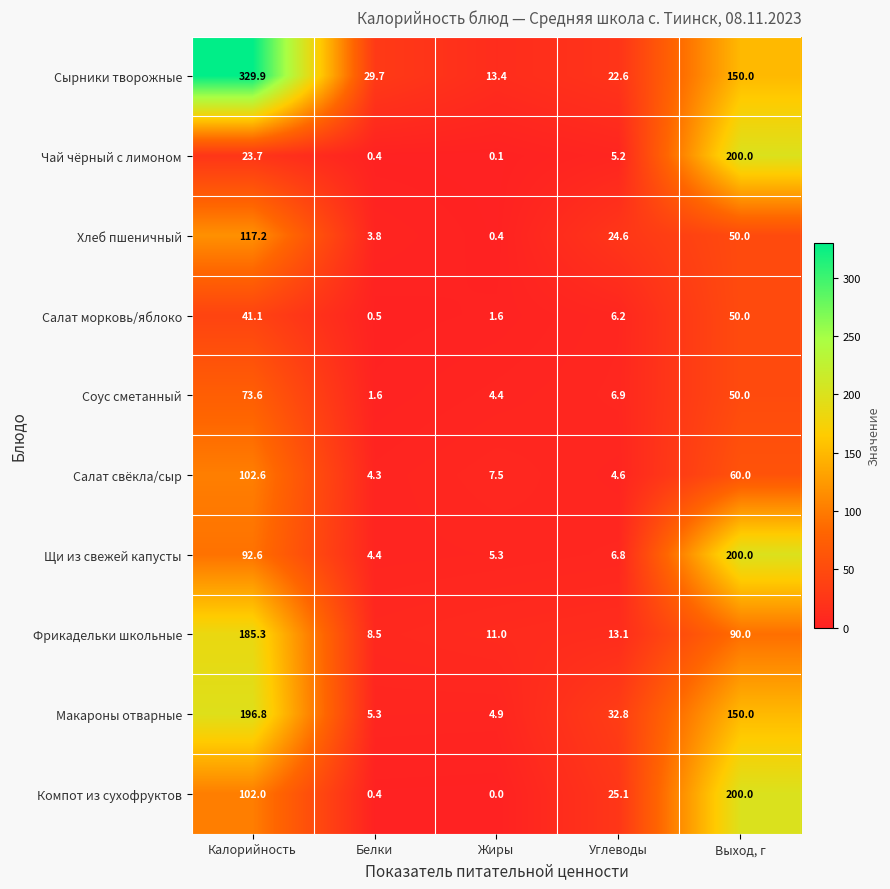

How many series are shown in this chart?

10